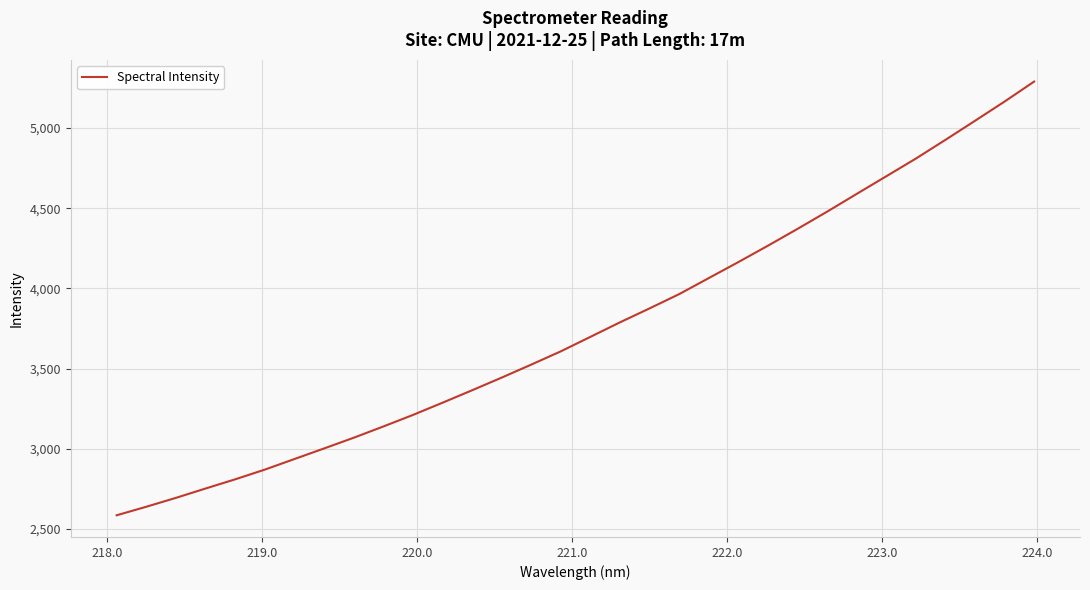

What is the maximum value shown in the chart?

5289.8